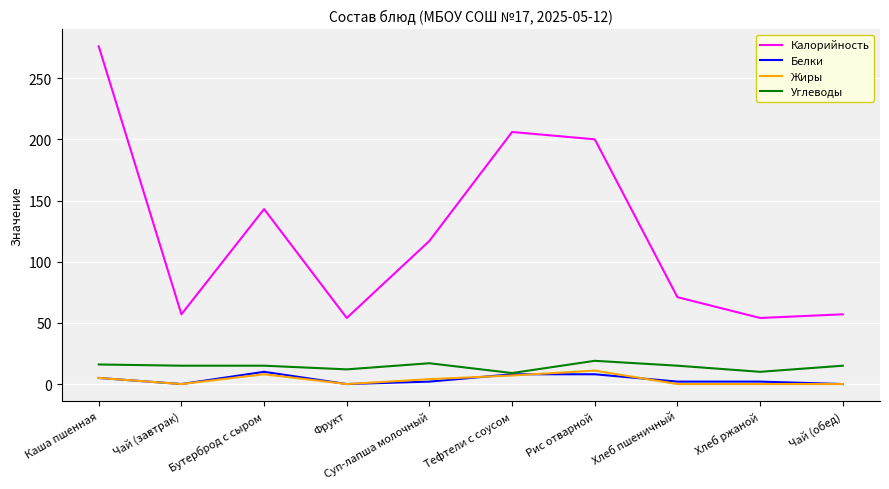

True or false: Белки and Калорийность intersect in this chart.

False